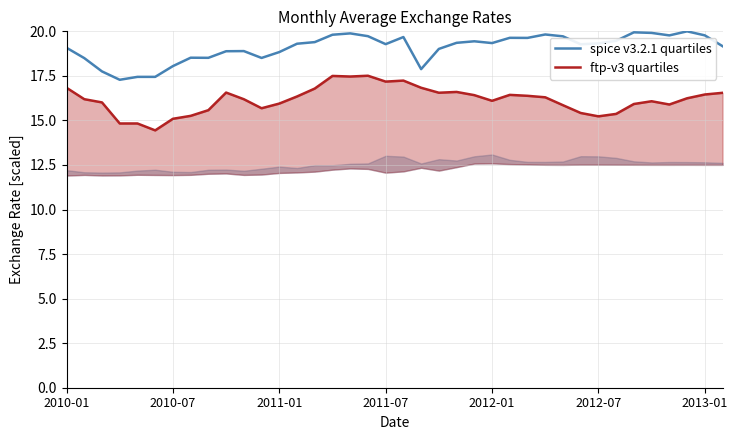

Is it true that spice v3.2.1 quartiles equals 34.4 at 2011-07?

False